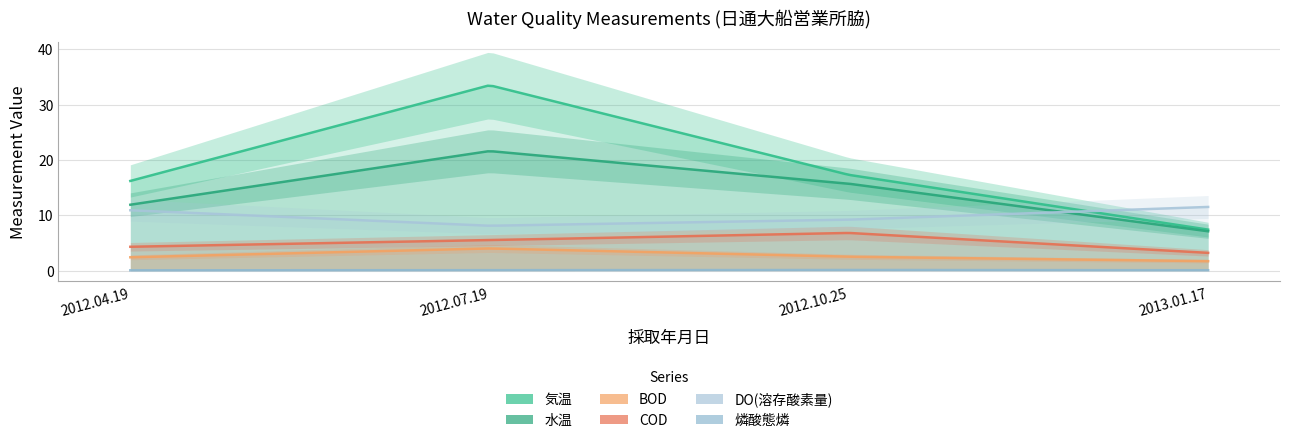

Reading left to right, extract all data points from this chart.

気温: 16.2	33.5	17.3	7.4
水温: 11.9	21.6	15.7	7.1
BOD: 2.4	4.0	2.5	1.7
COD: 4.3	5.5	6.8	3.2
DO(溶存酸素量): 10.9	8.1	9.2	11.5
燐酸態燐: 0.0	0.1	0.1	0.1